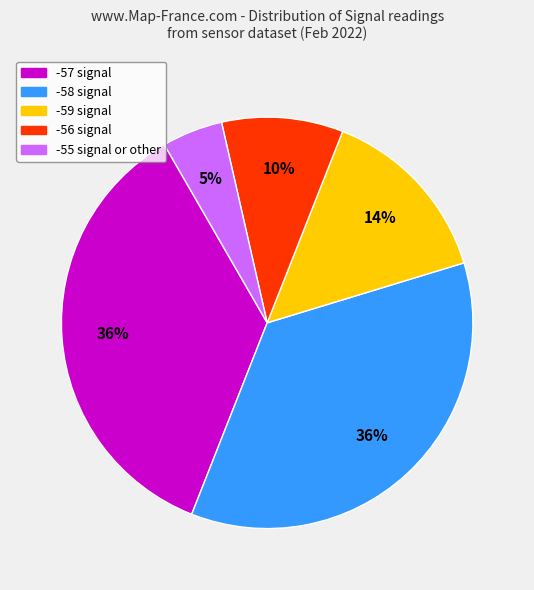

To the nearest percent, what is the average slice percentage?

20%